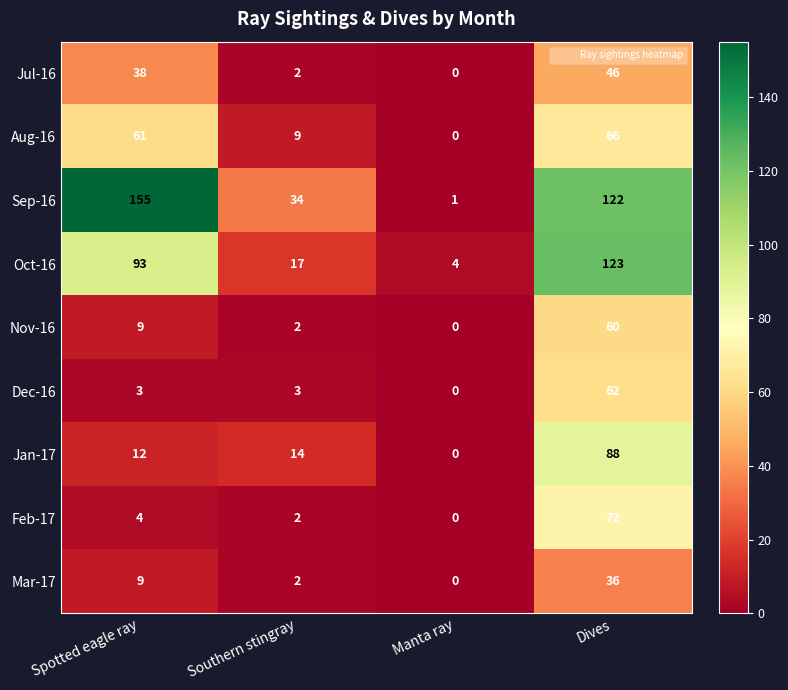

How many categories are shown in the chart?

4